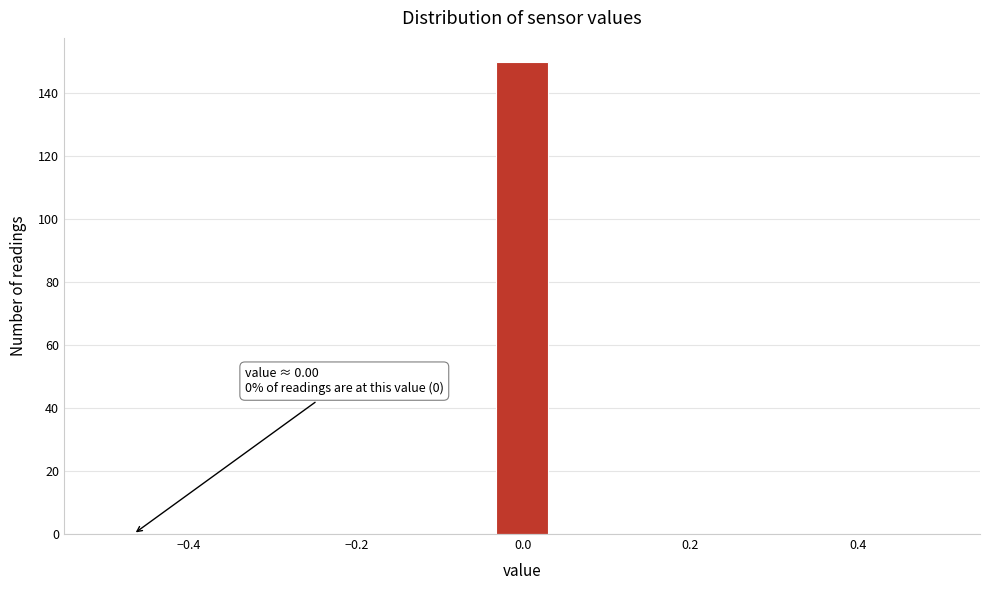

Read against the x-axis, roughly where is the centre of the tallest bar?

0.00